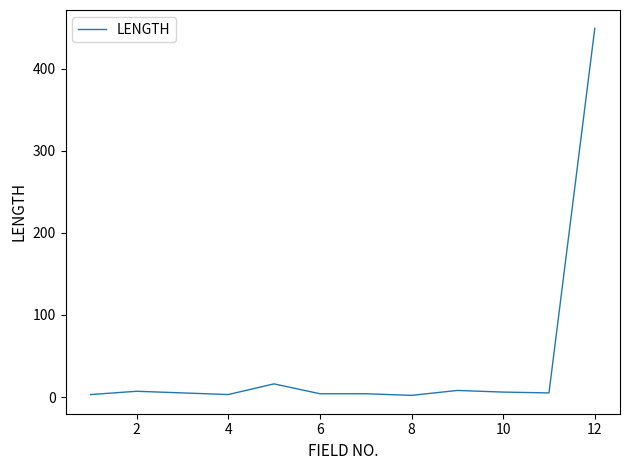

What is the maximum value shown in the chart?

449